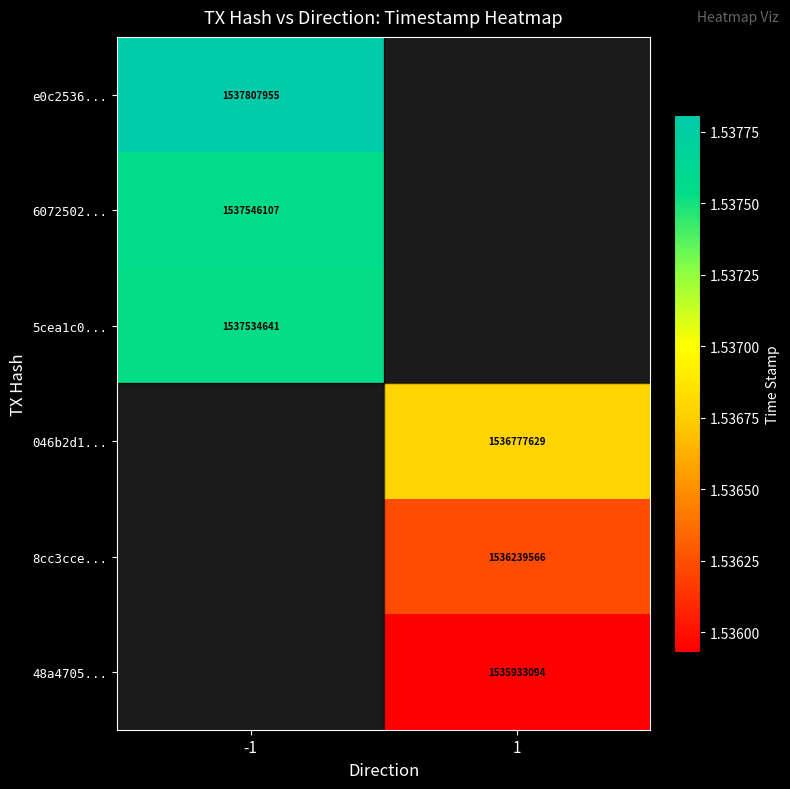

Is it true that 5cea1c0... equals 1537534641 at -1?

True